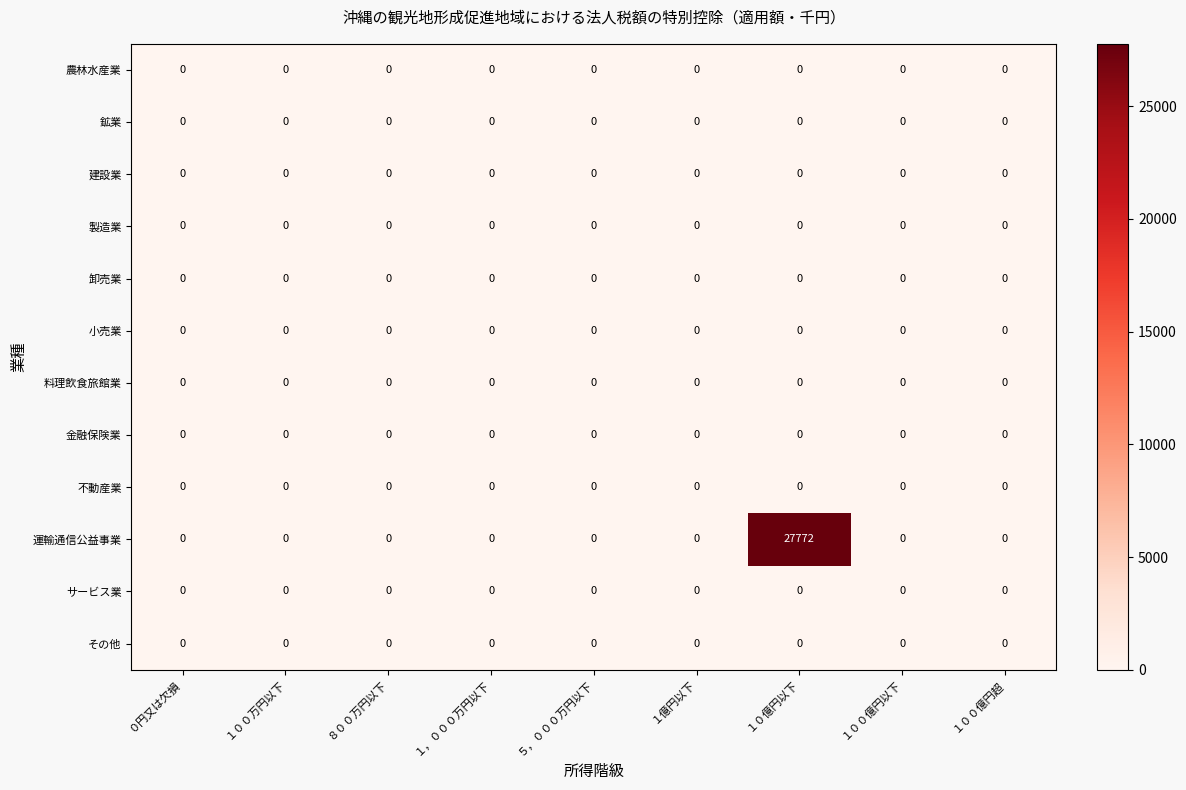

What is the greatest value displayed?

27772